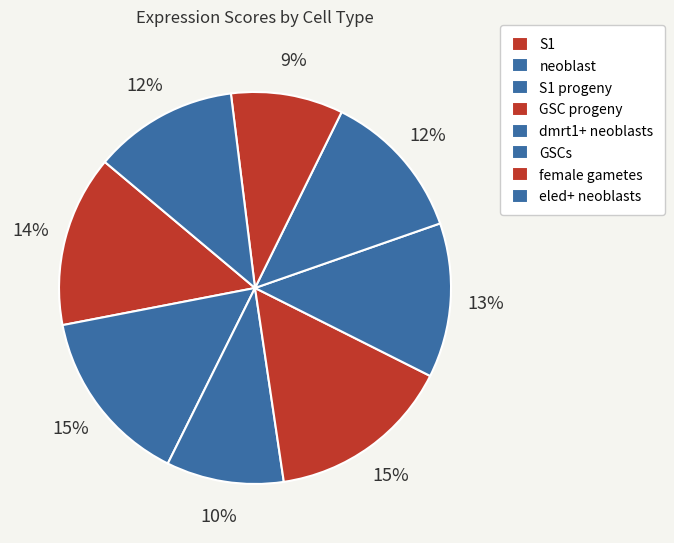

What is the largest slice in the pie chart?

GSC progeny